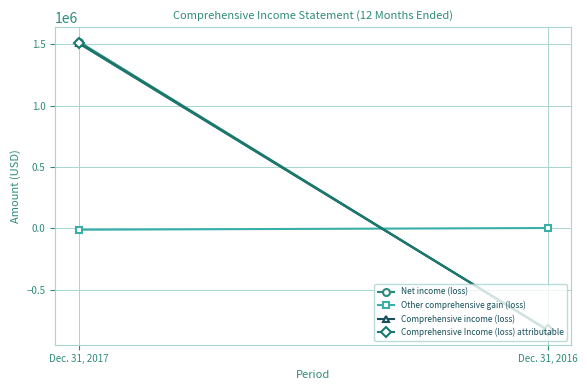

Which label corresponds to the largest value in the chart?

Dec. 31, 2017